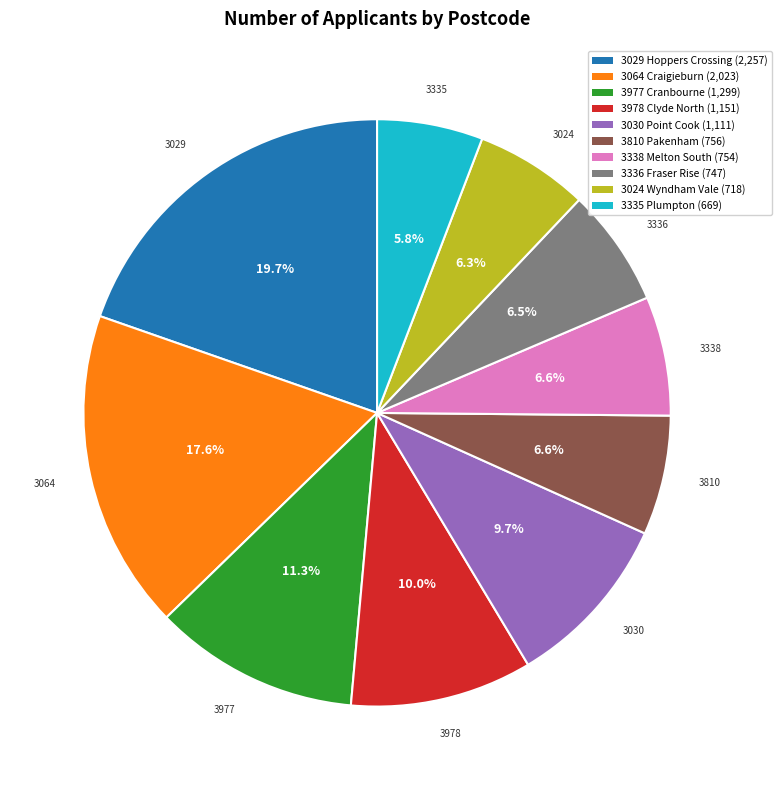

How many slices are in this pie chart?

10